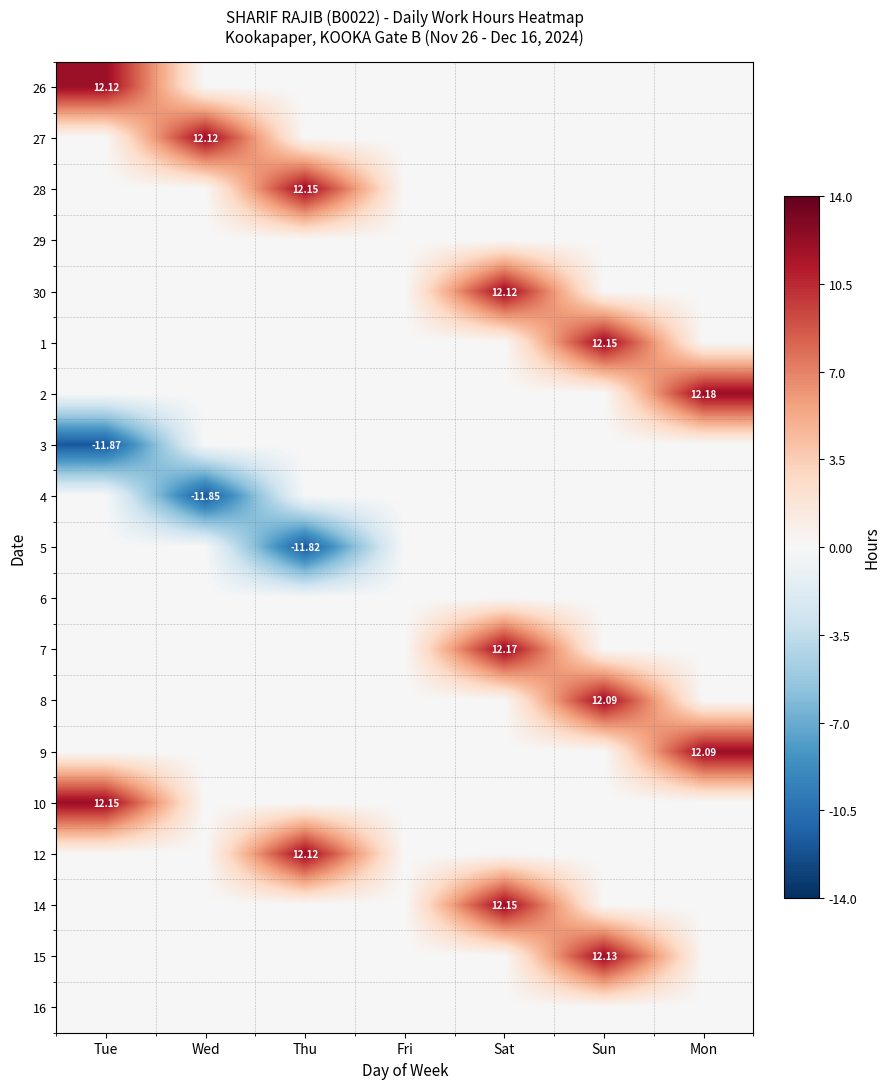

What is the maximum value for 9?

12.1